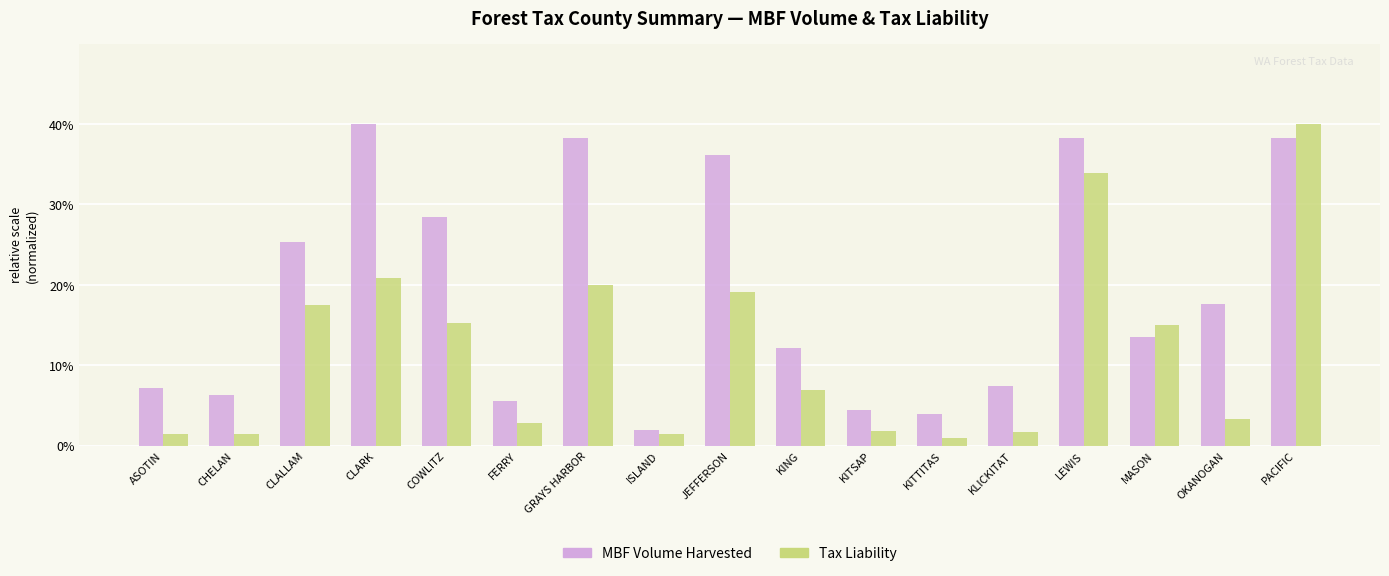

Rank the series by their average value, from highest to lowest.

MBF Volume Harvested, Tax Liability